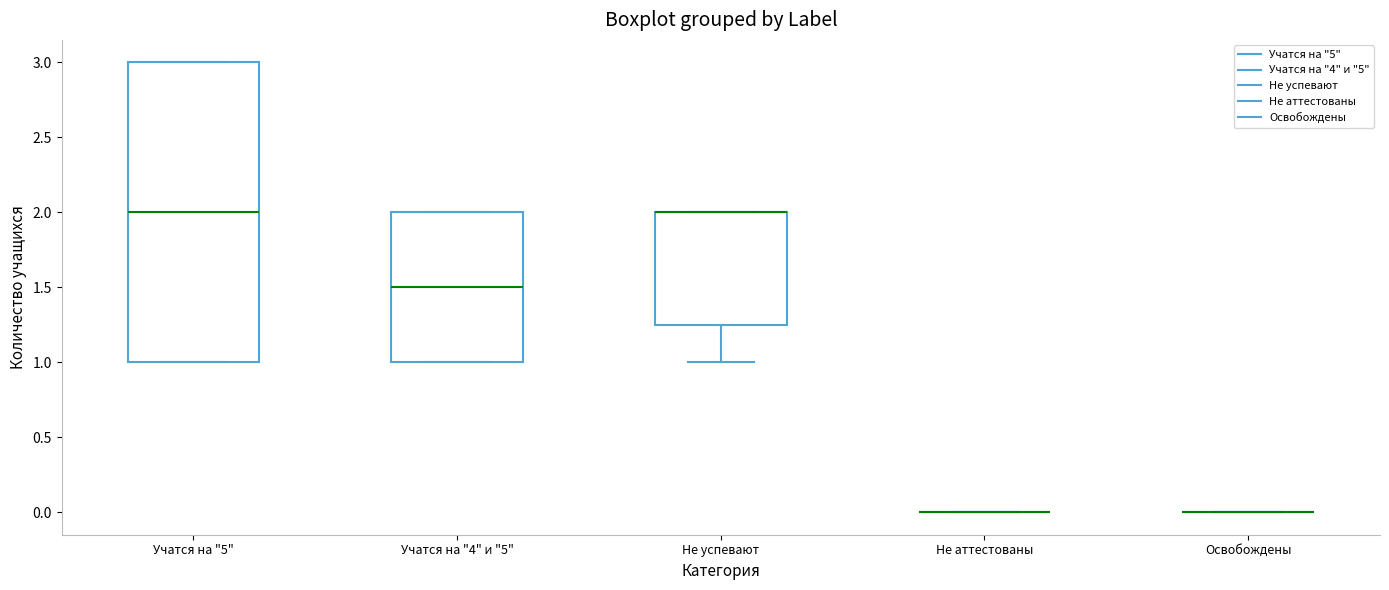

Reading left to right, read every box against the y-axis: the position of its median line, the range the box covers, and the ends of its whiskers. The values are not printed on the chart, so give them approximately, as read against the axis.

Учатся на "5": median 2.00, box 1.00 to 3.00, whiskers 1.00 to 3.00
Учатся на "4" и "5": median 1.50, box 1.00 to 2.00, whiskers 1.00 to 2.00
Не успевают: median 2.00 (drawn on the box's upper edge), box 1.25 to 2.00, whiskers 1.00 to 2.00
Не аттестованы: box collapsed to a line at 0.00, whiskers 0.00 to 0.00
Освобождены: box collapsed to a line at 0.00, whiskers 0.00 to 0.00